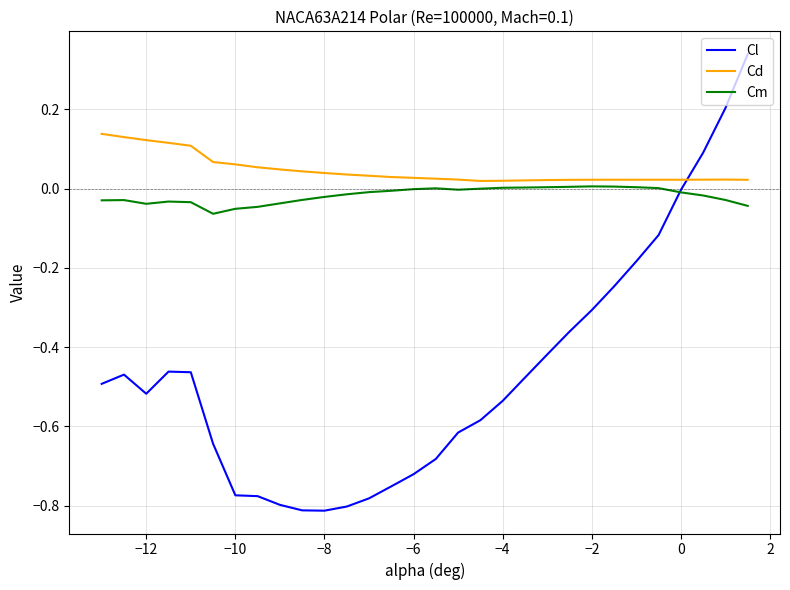

Rank the series by their maximum value, from highest to lowest.

Cl, Cd, Cm